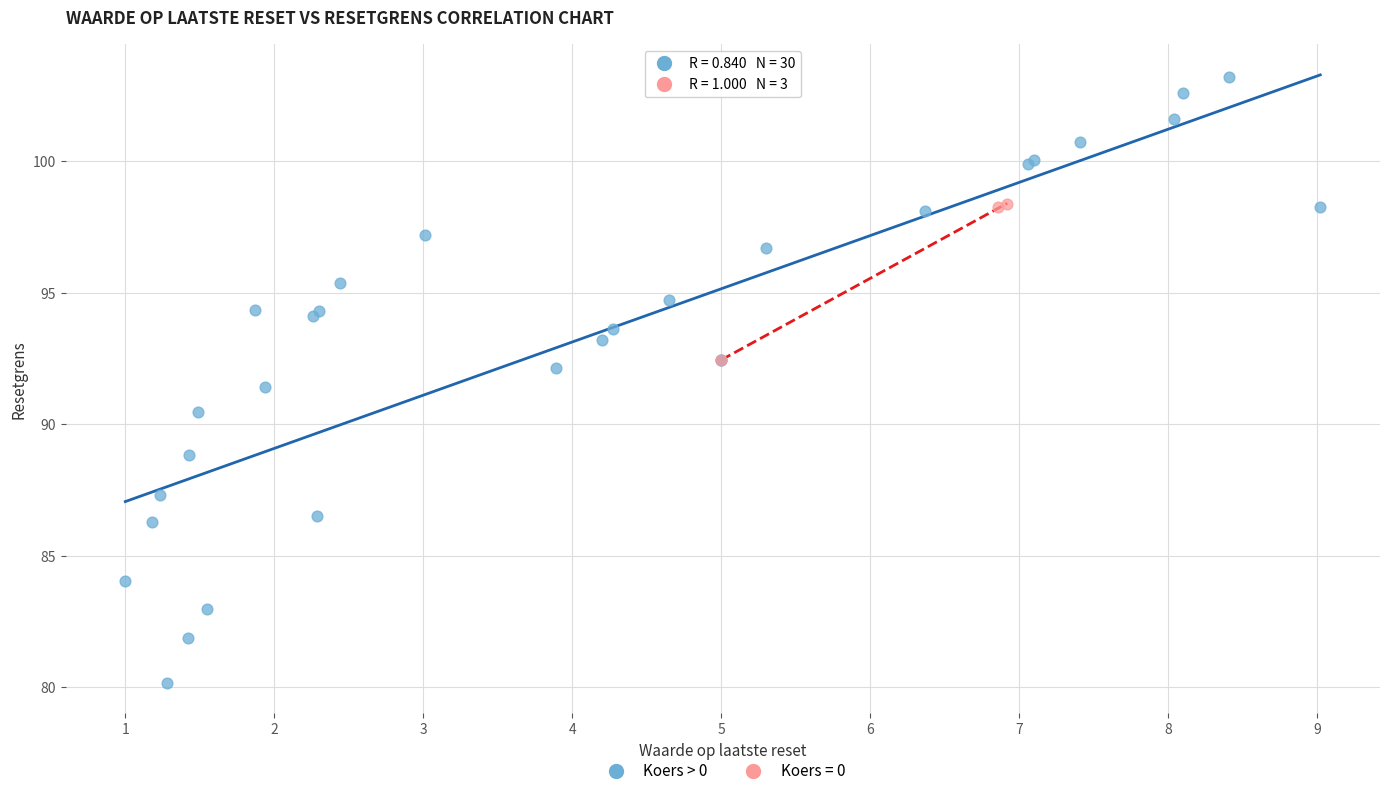

Which series reaches the minimum Y coordinate?

Koers > 0